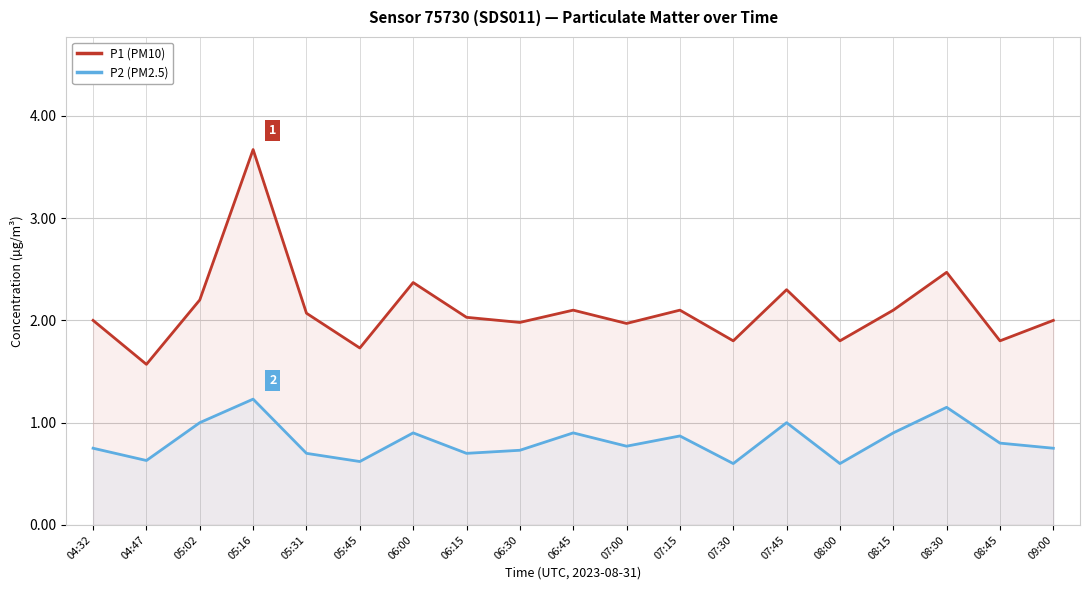

True or false: P2 (PM2.5) has a value of 0.4 at 04:47.

False